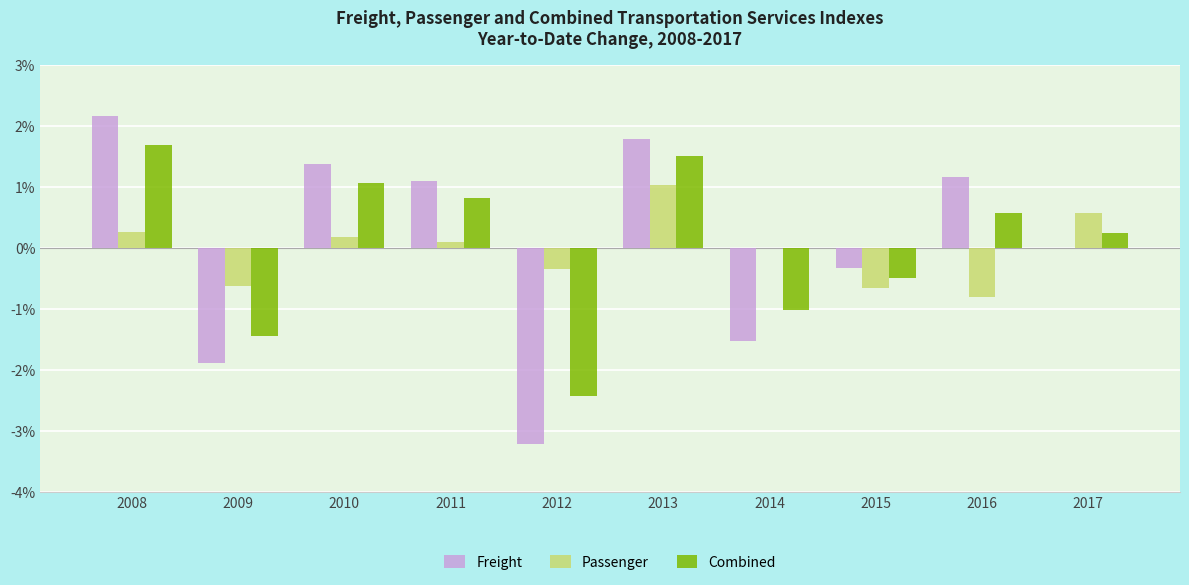

Is the value of Combined at 2013 greater than the value of Passenger at 2010?

Yes